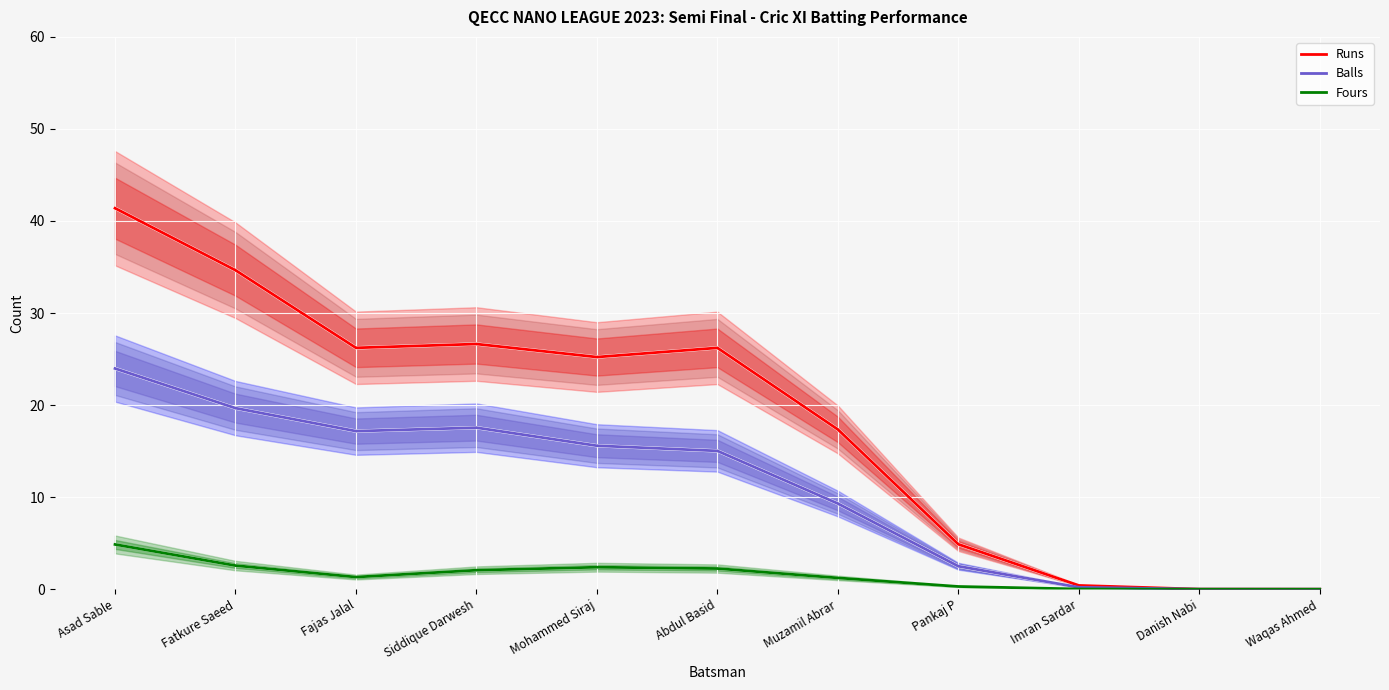

What is the difference between the Balls values at Fatkure Saeed and Fajas Jalal?

2.5